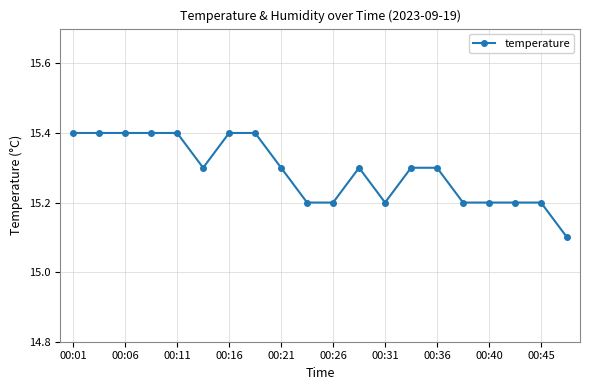

True or false: there are more than 0 points higher than both neighbors.

True